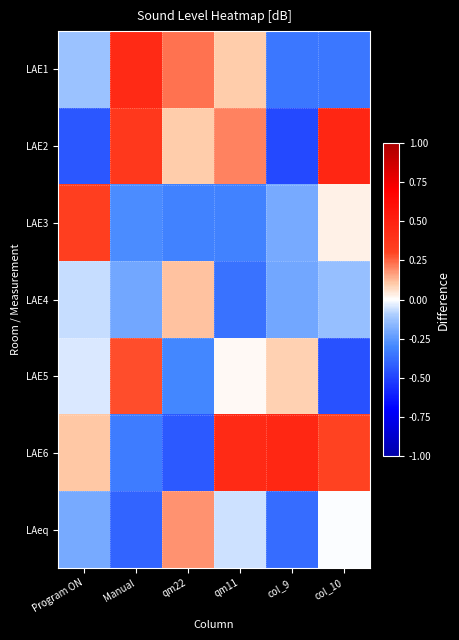

Which series has the largest total across all categories?

LAE6